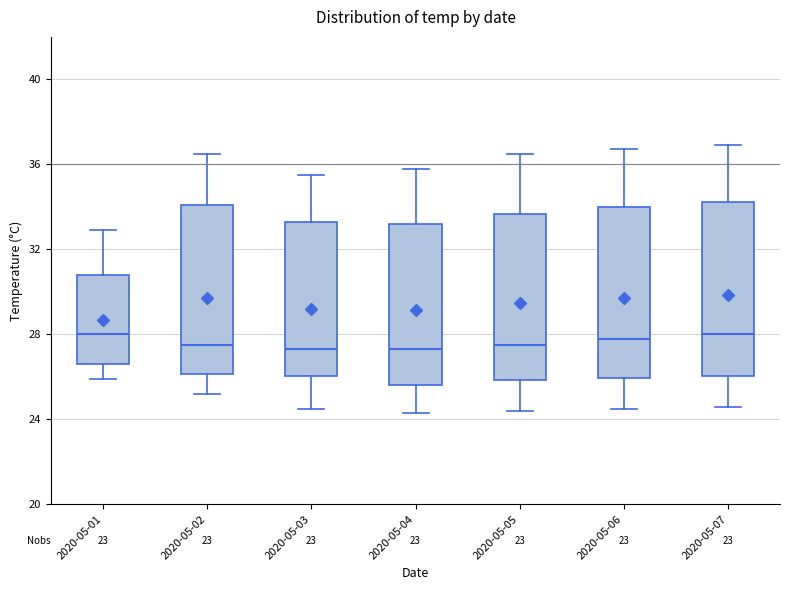

Reading left to right, transcribe this box plot: for each box, give where its median line is, the range the box spans, and where its two whiskers end, as read against the y-axis. The values are not printed on the chart, so give them approximately, as read against the axis.

2020-05-01: median 28.0, box 26.5 to 31.0, whiskers 26.0 to 33.0
2020-05-02: median 27.5, box 26.0 to 34.0, whiskers 25.0 to 36.5
2020-05-03: median 27.5, box 26.0 to 33.5, whiskers 24.5 to 35.5
2020-05-04: median 27.5, box 25.5 to 33.0, whiskers 24.5 to 36.0
2020-05-05: median 27.5, box 26.0 to 33.5, whiskers 24.5 to 36.5
2020-05-06: median 28.0, box 26.0 to 34.0, whiskers 24.5 to 36.5
2020-05-07: median 28.0, box 26.0 to 34.5, whiskers 24.5 to 37.0